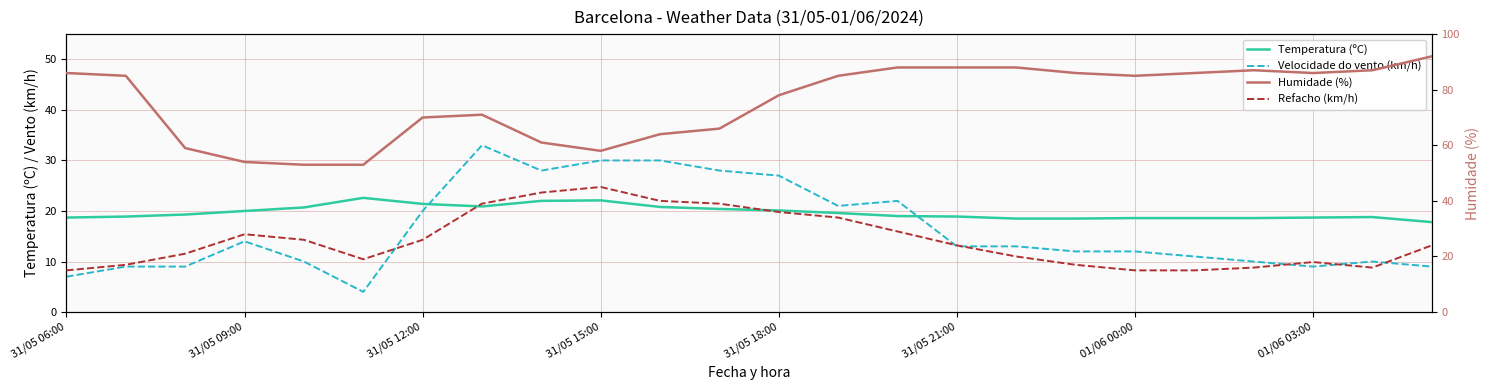

What is the difference between the second highest and second lowest values in the Velocidade do vento (km/h) series?

23.0